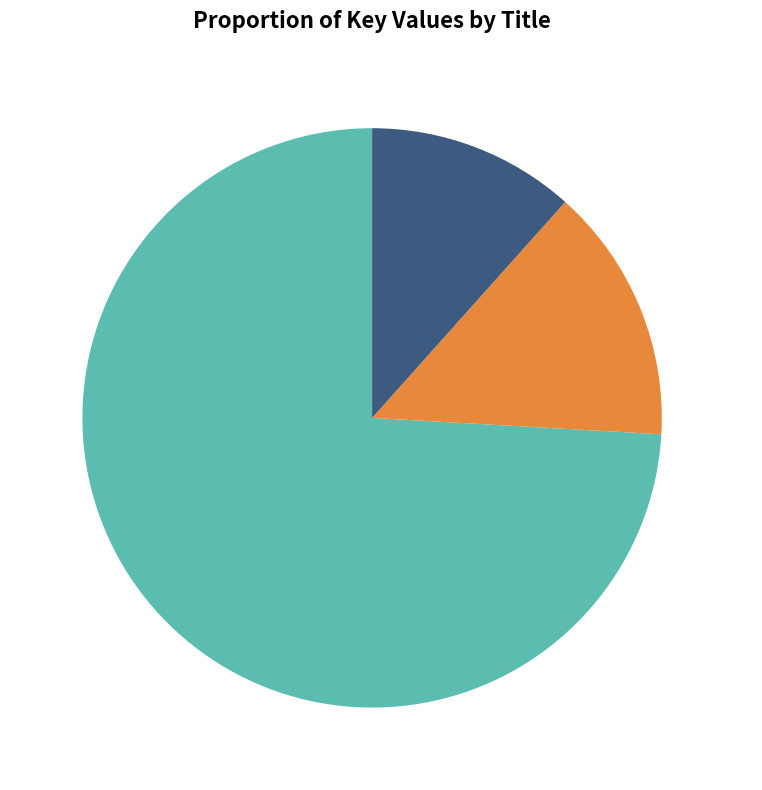

Rank the categories by value from highest to lowest.

Creeps, Infernals, Gates